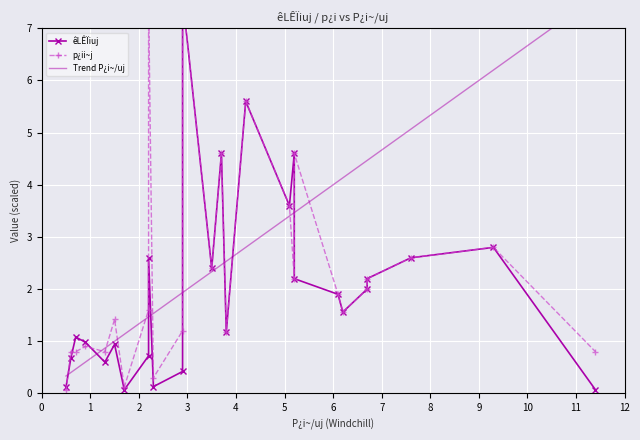

True or false: êLÊÏiuj and Trend P¿i~/uj cross at least once.

True